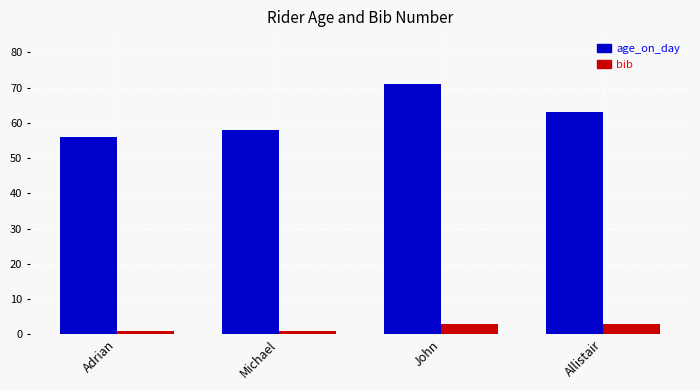

What is the label of the 4th bar from the left?

Allistair